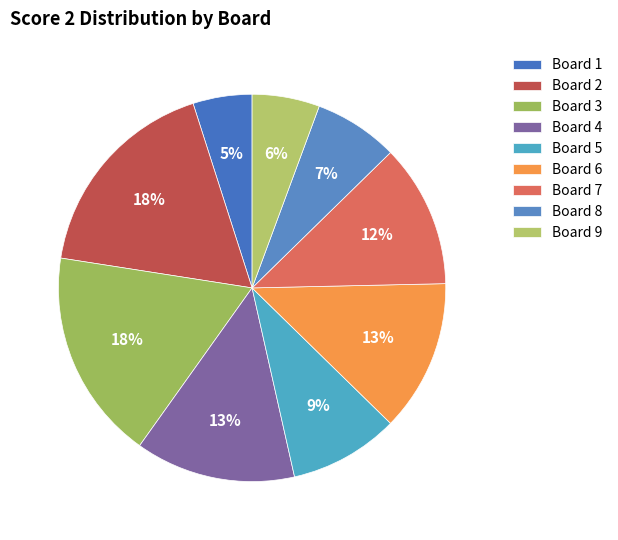

What is the smallest slice in the pie chart?

Board 1